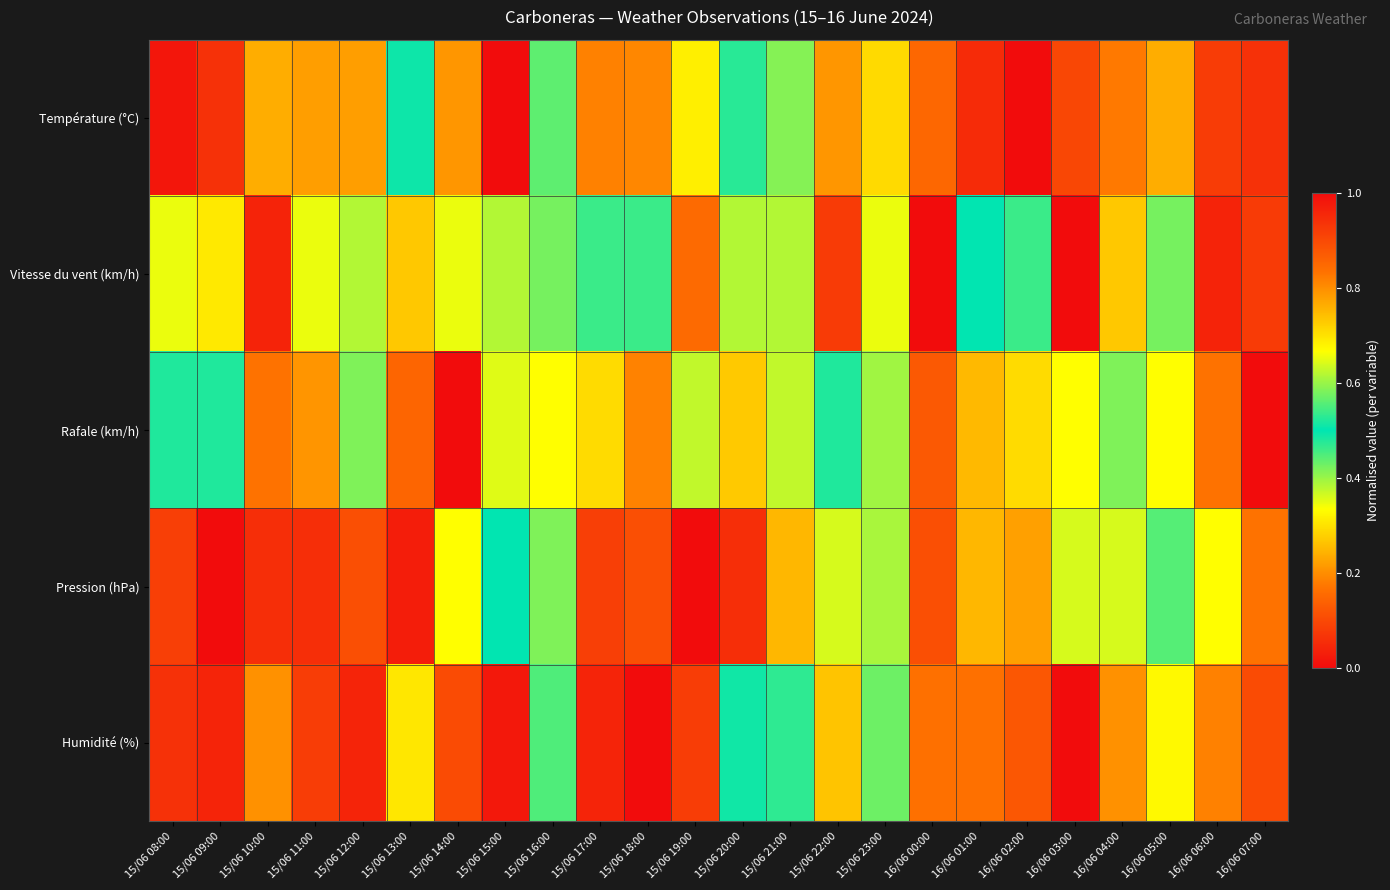

Reading right to left, list all the values displayed in this chart.

Température (°C): 16/06 07:00=0.1	16/06 06:00=0.1	16/06 05:00=0.2	16/06 04:00=0.2	16/06 03:00=0.1	16/06 02:00=0.0	16/06 01:00=0.1	16/06 00:00=0.1	15/06 23:00=0.3	15/06 22:00=0.2	15/06 21:00=0.4	15/06 20:00=0.5	15/06 19:00=0.7	15/06 18:00=0.8	15/06 17:00=0.8	15/06 16:00=0.6	15/06 15:00=1.0	15/06 14:00=0.8	15/06 13:00=0.5	15/06 12:00=0.2	15/06 11:00=0.2	15/06 10:00=0.2	15/06 09:00=0.1	15/06 08:00=0.0
Vitesse du vent (km/h): 16/06 07:00=0.1	16/06 06:00=0.0	16/06 05:00=0.4	16/06 04:00=0.7	16/06 03:00=1.0	16/06 02:00=0.5	16/06 01:00=0.5	16/06 00:00=0.0	15/06 23:00=0.7	15/06 22:00=0.1	15/06 21:00=0.4	15/06 20:00=0.4	15/06 19:00=0.8	15/06 18:00=0.5	15/06 17:00=0.5	15/06 16:00=0.4	15/06 15:00=0.4	15/06 14:00=0.3	15/06 13:00=0.7	15/06 12:00=0.4	15/06 11:00=0.3	15/06 10:00=0.0	15/06 09:00=0.7	15/06 08:00=0.7
Rafale (km/h): 16/06 07:00=0.0	16/06 06:00=0.2	16/06 05:00=0.3	16/06 04:00=0.6	16/06 03:00=0.7	16/06 02:00=0.3	16/06 01:00=0.2	16/06 00:00=0.1	15/06 23:00=0.4	15/06 22:00=0.5	15/06 21:00=0.6	15/06 20:00=0.7	15/06 19:00=0.6	15/06 18:00=0.8	15/06 17:00=0.7	15/06 16:00=0.7	15/06 15:00=0.6	15/06 14:00=1.0	15/06 13:00=0.9	15/06 12:00=0.4	15/06 11:00=0.2	15/06 10:00=0.2	15/06 09:00=0.5	15/06 08:00=0.5
Pression (hPa): 16/06 07:00=0.8	16/06 06:00=0.7	16/06 05:00=0.6	16/06 04:00=0.6	16/06 03:00=0.6	16/06 02:00=0.8	16/06 01:00=0.8	16/06 00:00=0.9	15/06 23:00=0.6	15/06 22:00=0.4	15/06 21:00=0.2	15/06 20:00=0.1	15/06 19:00=0.0	15/06 18:00=0.1	15/06 17:00=0.1	15/06 16:00=0.4	15/06 15:00=0.5	15/06 14:00=0.7	15/06 13:00=1.0	15/06 12:00=0.9	15/06 11:00=0.9	15/06 10:00=0.9	15/06 09:00=1.0	15/06 08:00=0.9
Humidité (%): 16/06 07:00=0.9	16/06 06:00=0.8	16/06 05:00=0.7	16/06 04:00=0.8	16/06 03:00=1.0	16/06 02:00=0.9	16/06 01:00=0.8	16/06 00:00=0.8	15/06 23:00=0.6	15/06 22:00=0.7	15/06 21:00=0.5	15/06 20:00=0.5	15/06 19:00=0.1	15/06 18:00=0.0	15/06 17:00=0.0	15/06 16:00=0.4	15/06 15:00=0.0	15/06 14:00=0.1	15/06 13:00=0.3	15/06 12:00=1.0	15/06 11:00=0.9	15/06 10:00=0.8	15/06 09:00=1.0	15/06 08:00=0.9